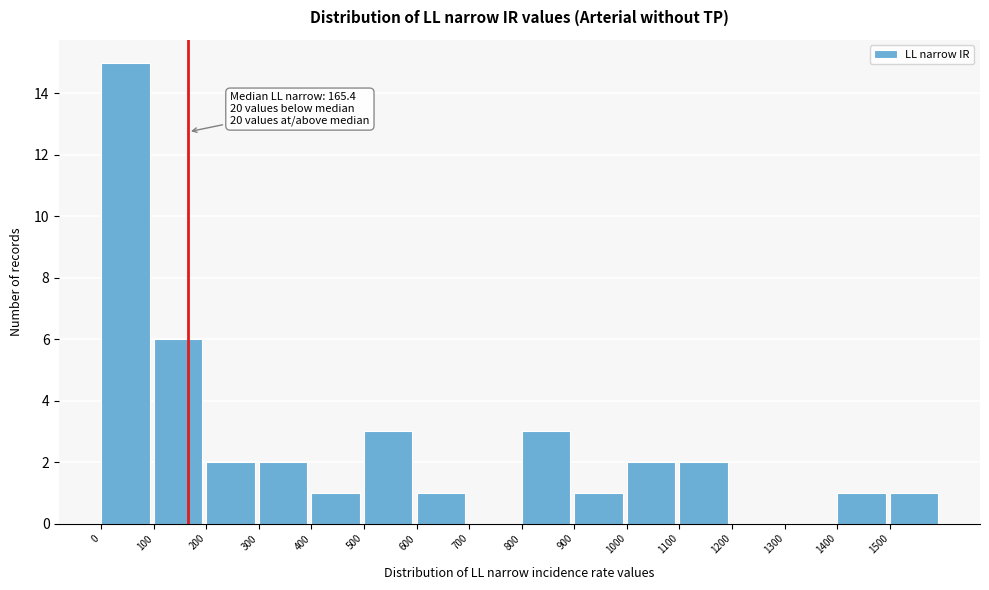

Which range on the x-axis has the tallest bar?

0 to 100